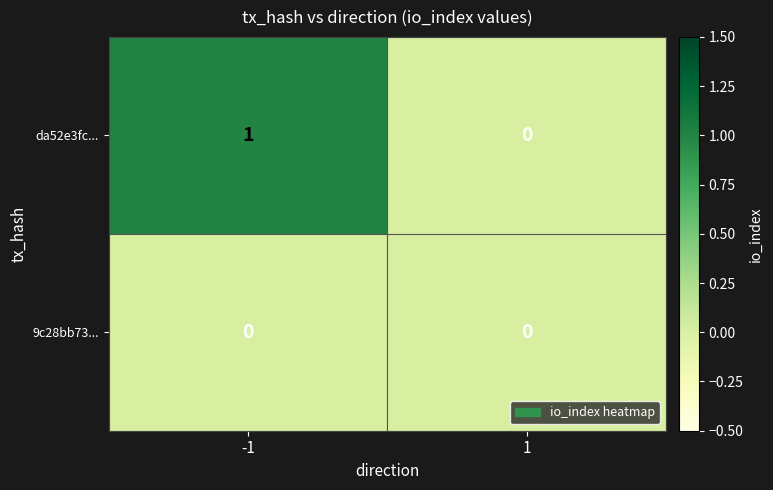

The da52e3fc... series shows 1 at 1. True or false?

False